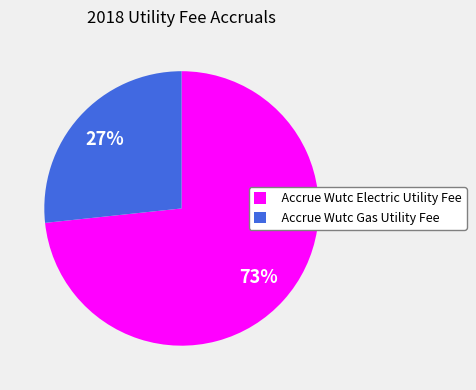

Which category has the smallest portion of the pie?

Accrue Wutc Gas Utility Fee